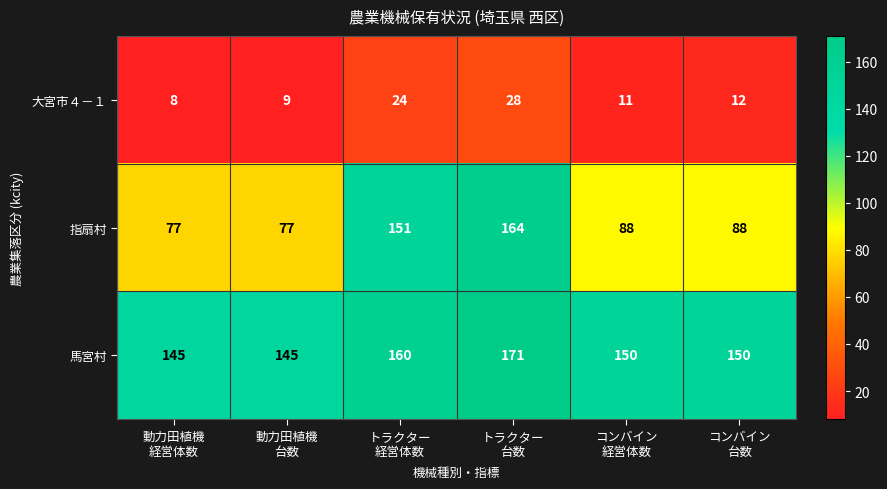

How many 指扇村 values are between 77 and 151?

5